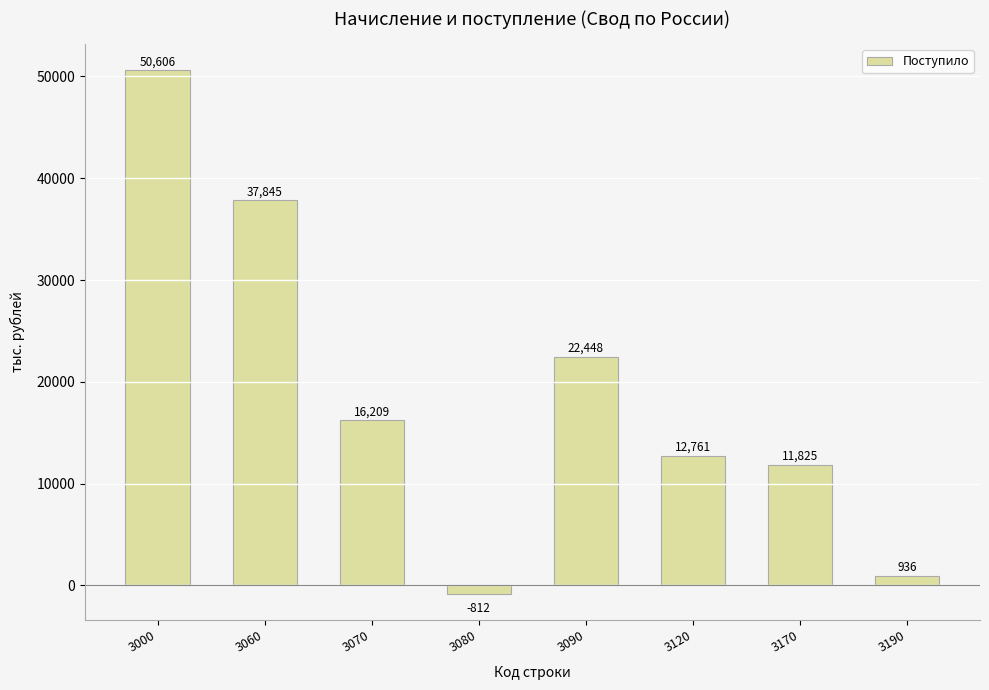

How many distinct data groups are displayed?

1